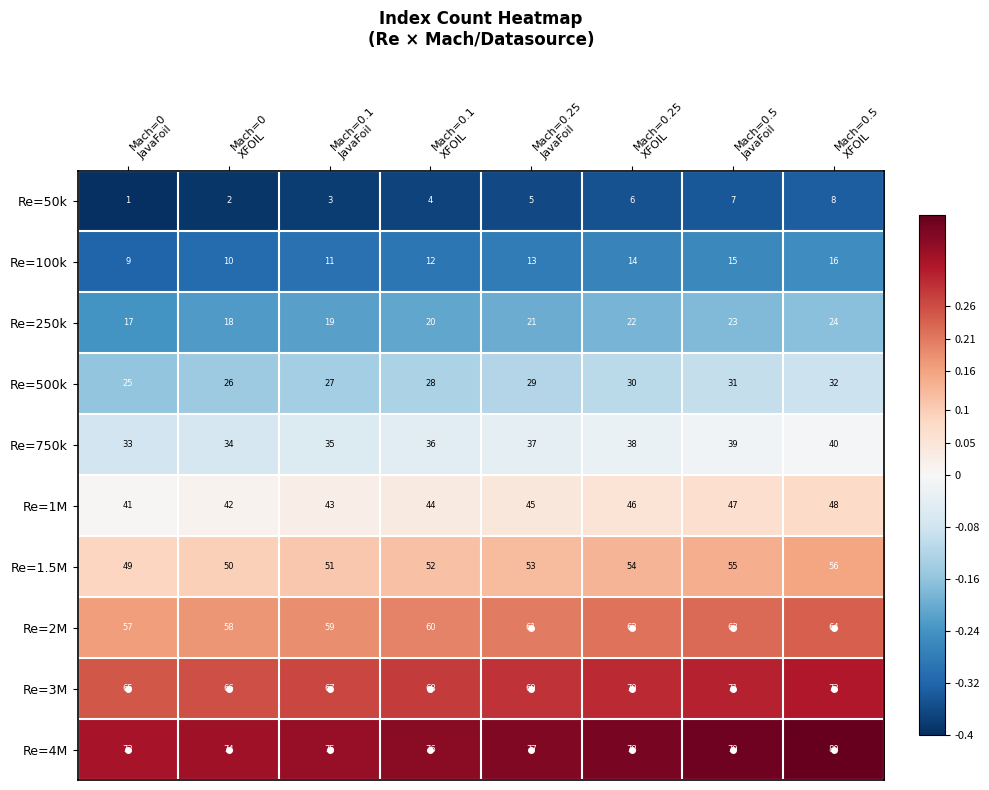

What is the difference between the second highest and minimum values in the Re=100k series?

6